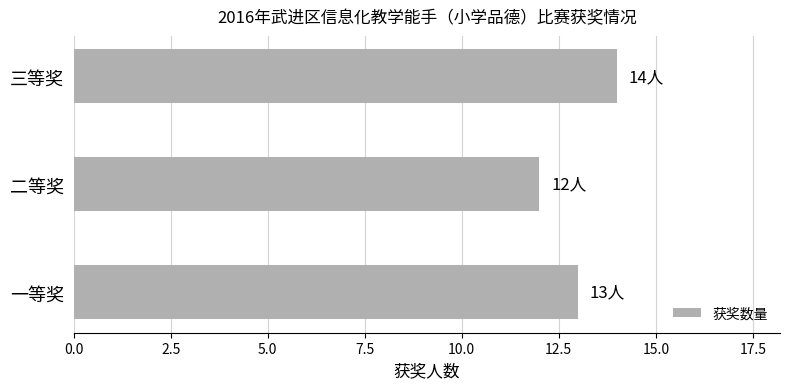

What is the greatest value displayed?

14